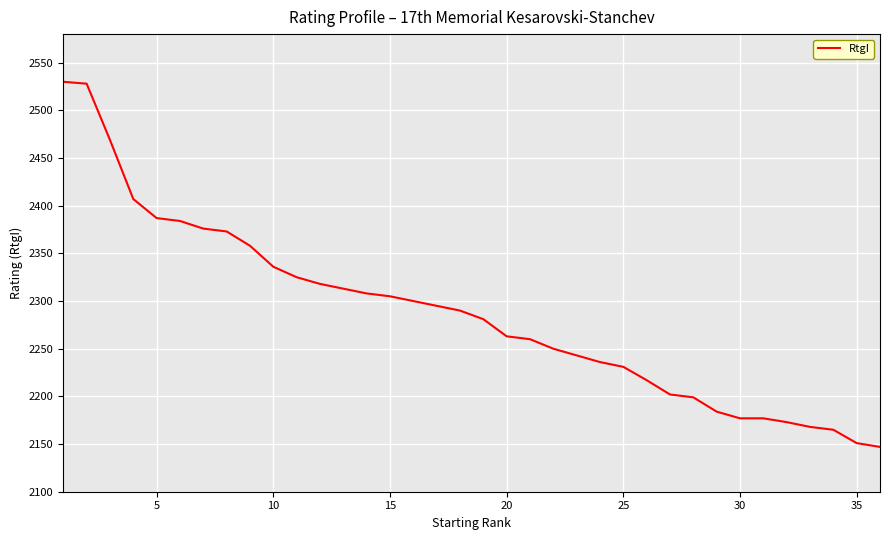

What is the minimum value shown in the chart?

2147